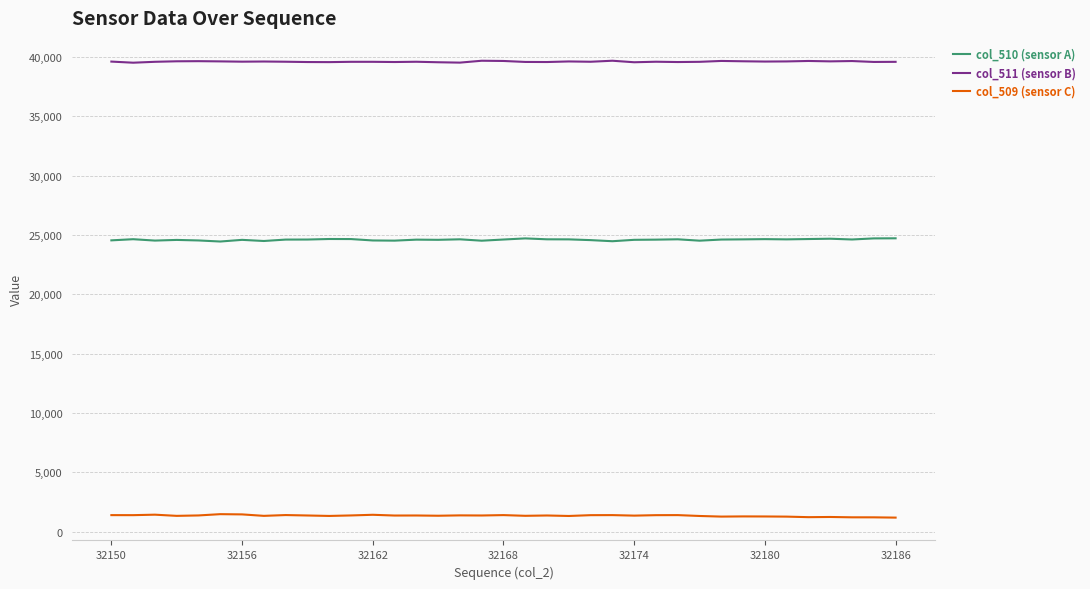

How many lines are shown in the chart?

3